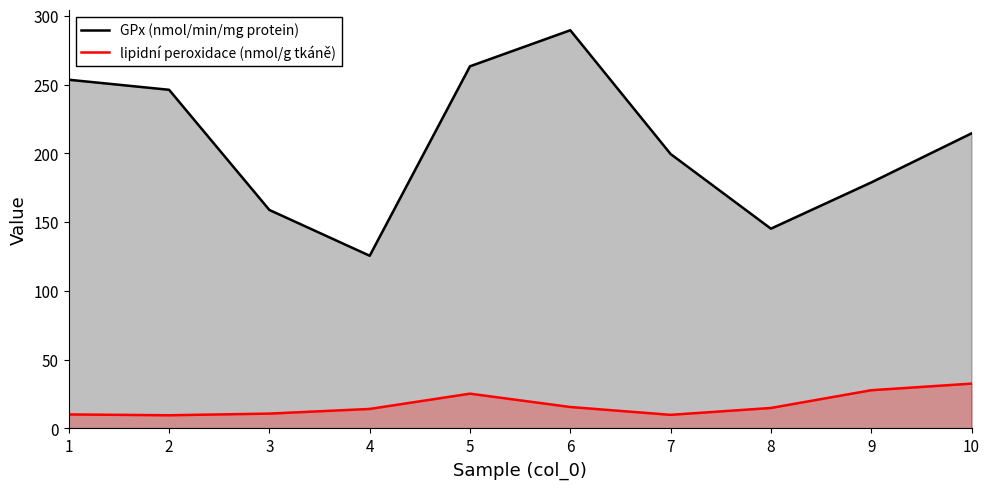

Which category has the highest value in the GPx (nmol/min/mg protein) series?

6